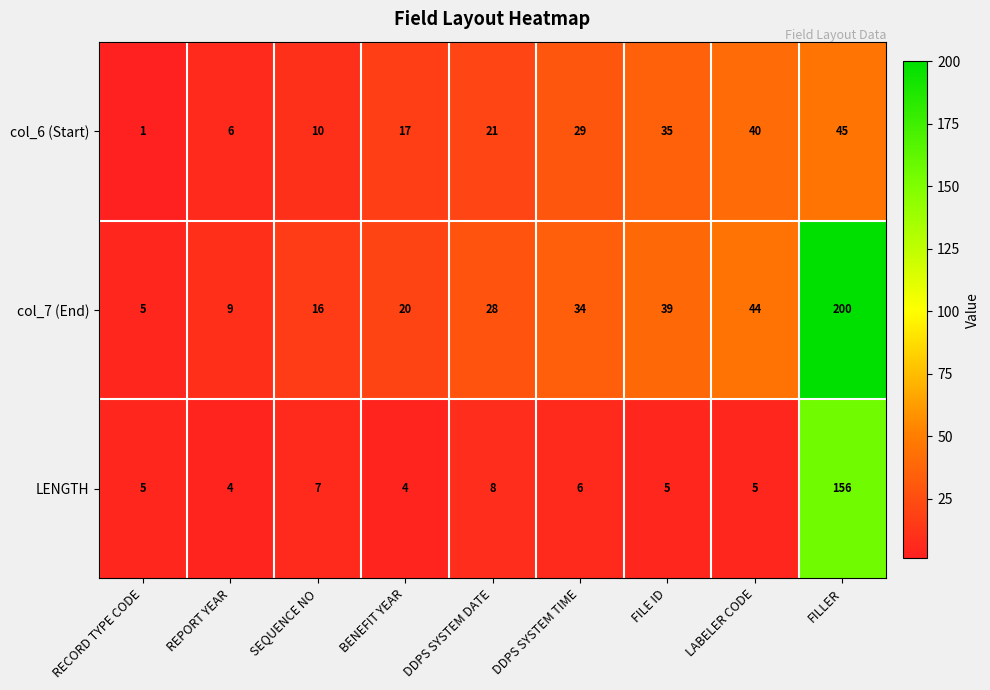

How many distinct data groups are displayed?

3